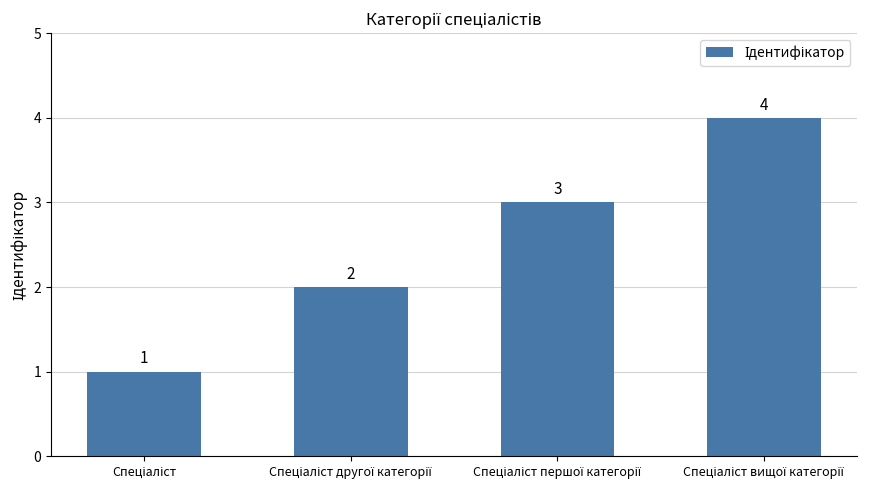

How many bars are there in total?

4